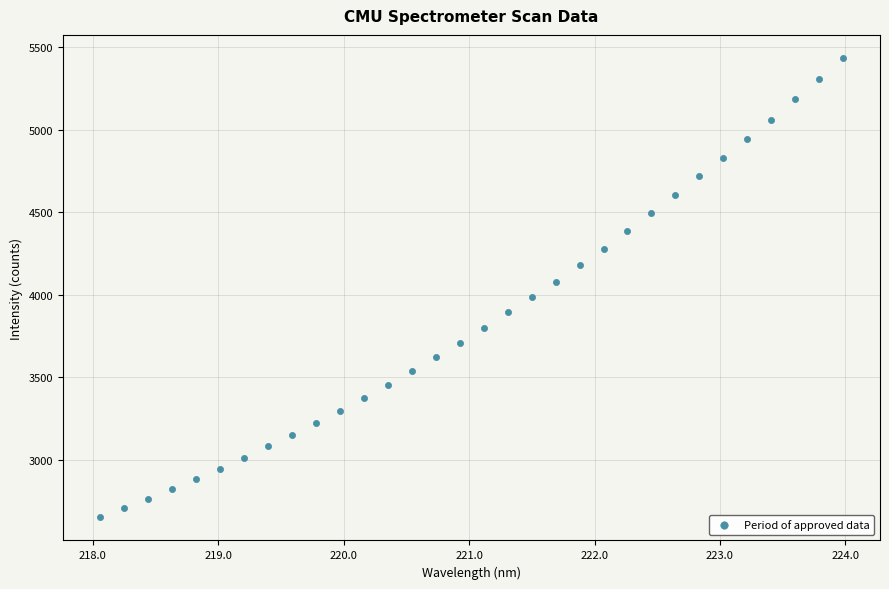

What is the range of Y values (max minus min)?

2787.6